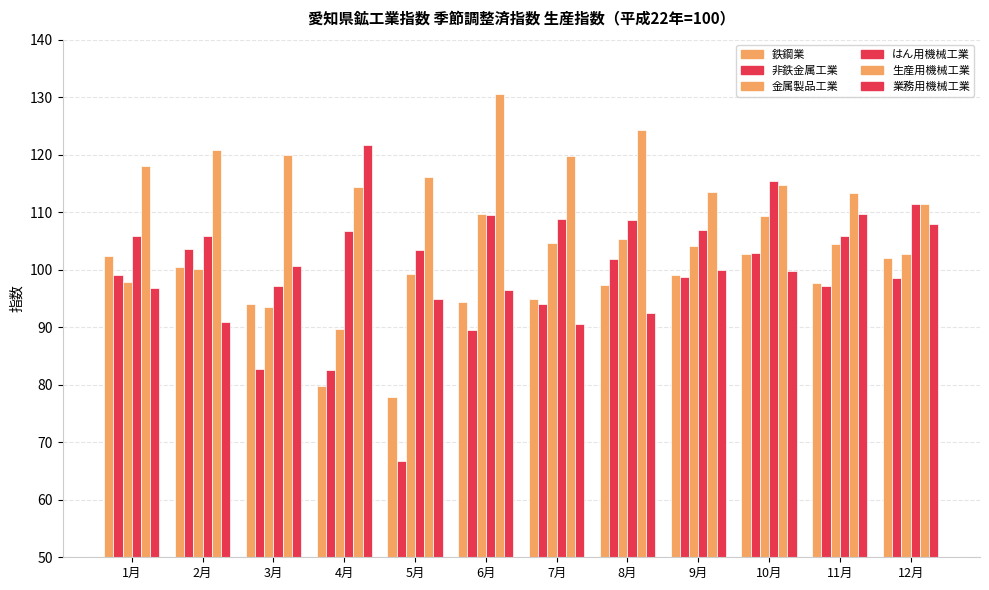

Is it true that 業務用機械工業 equals 92.5 at 8月?

True